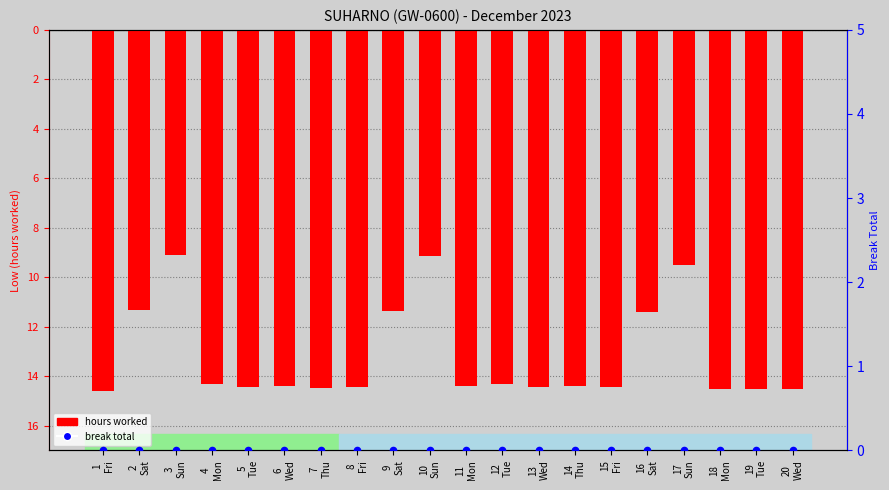

Which series has the largest total across all categories?

break total (hrs)